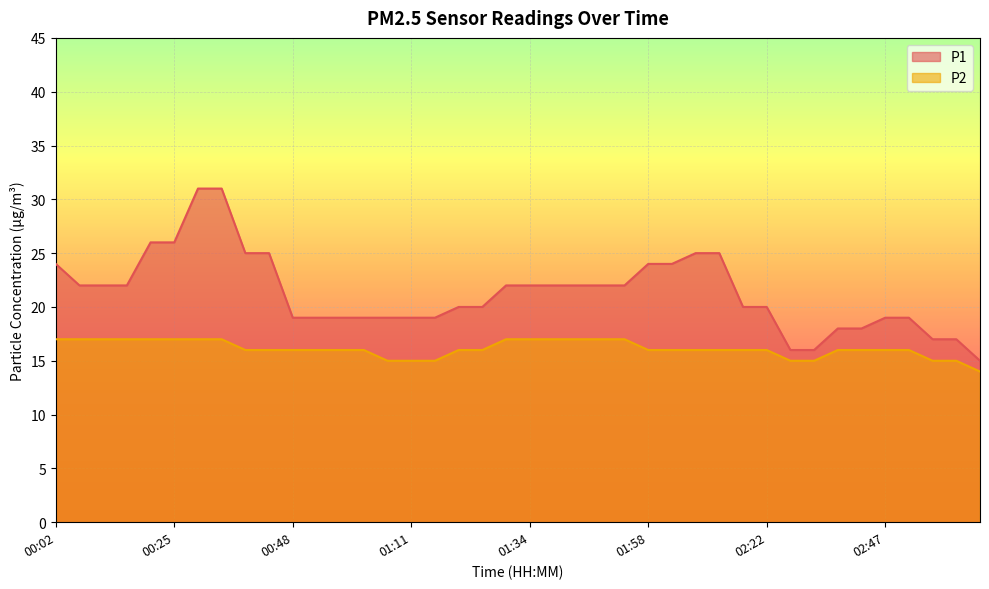

What is the minimum value shown in the chart?

14